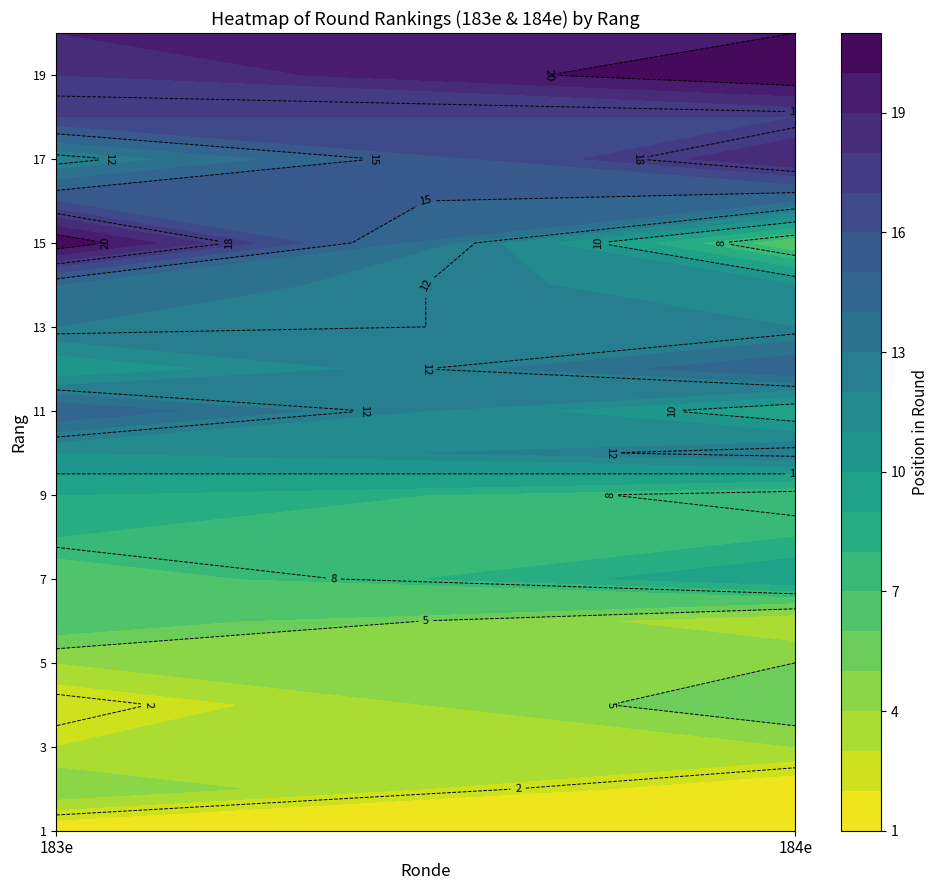

What is the difference between the 2 values at 18 and 10?

12